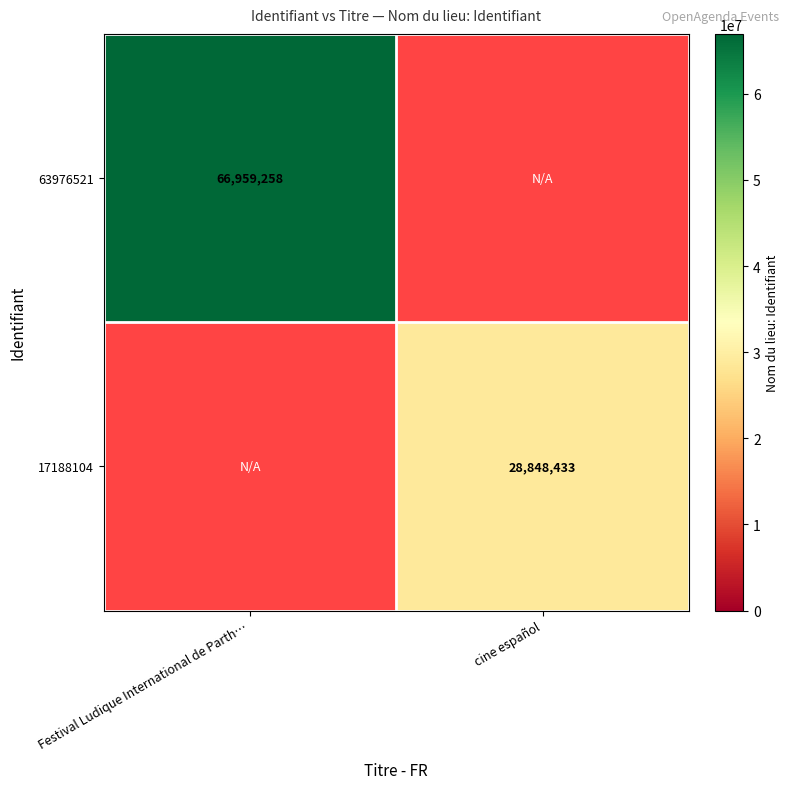

Which label corresponds to the largest value in the chart?

Festival Ludique International de Parth…